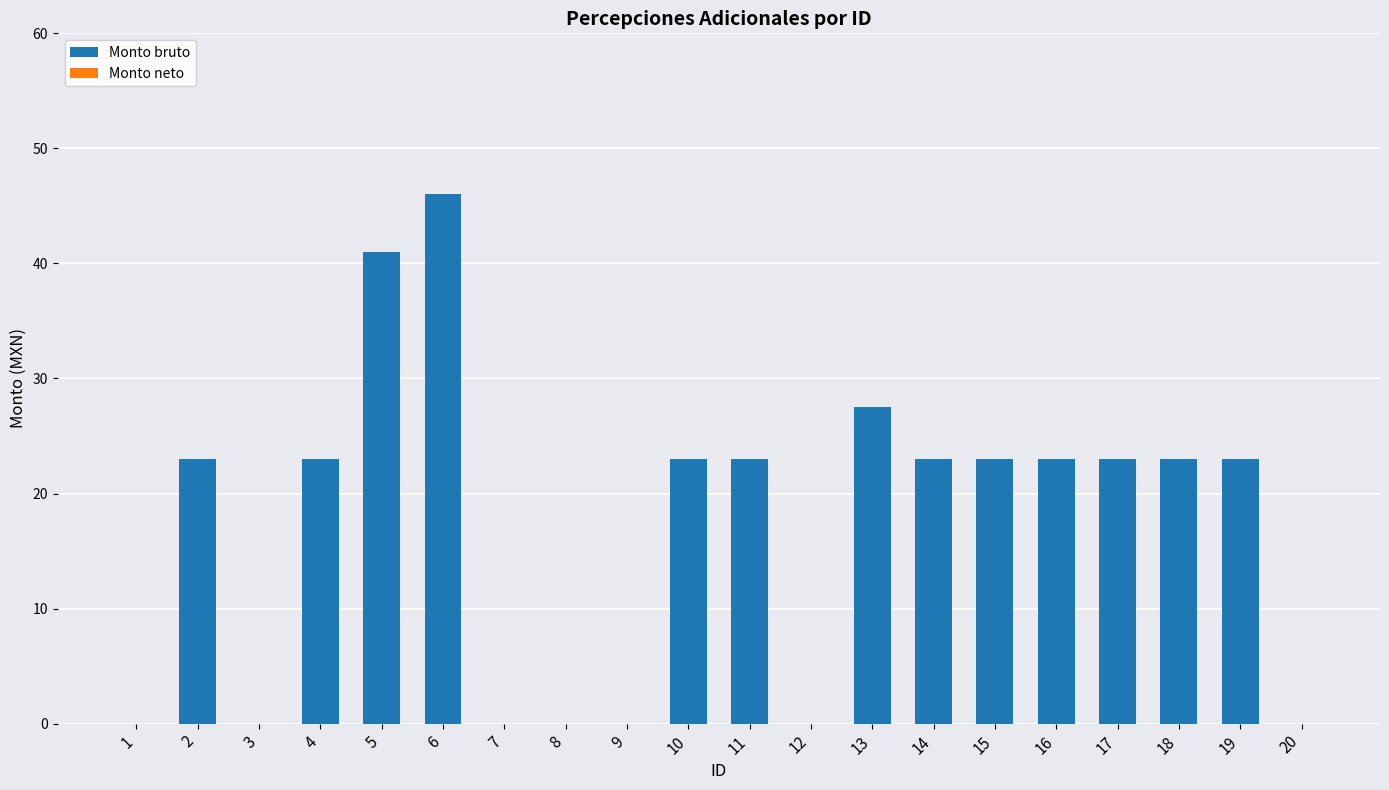

Which has a higher value, 7 or 19?

19